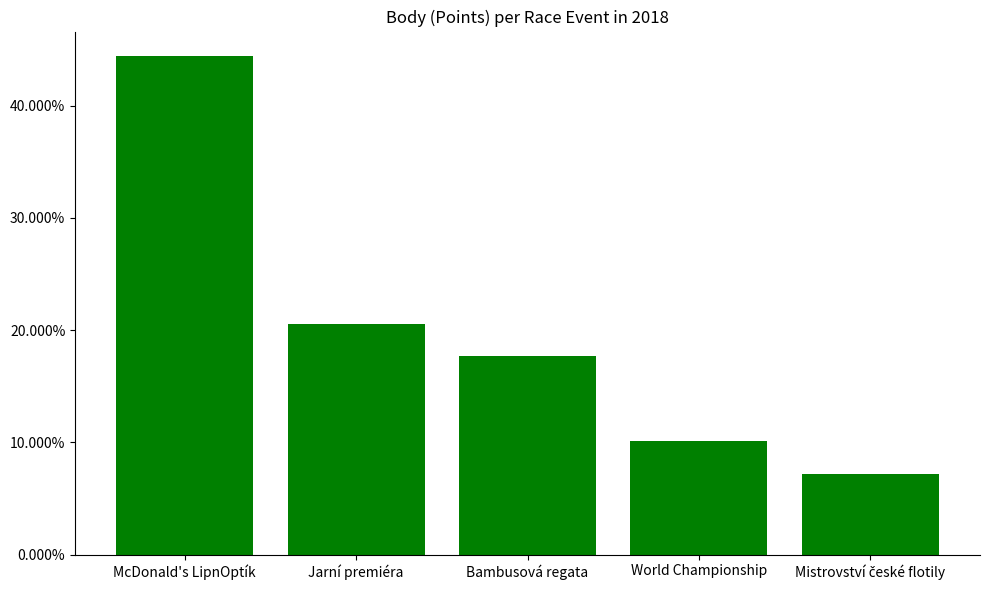

List the labels in order of value, smallest first.

Mistrovství české flotily, World Championship, Bambusová regata, Jarní premiéra, McDonald's LipnOptík